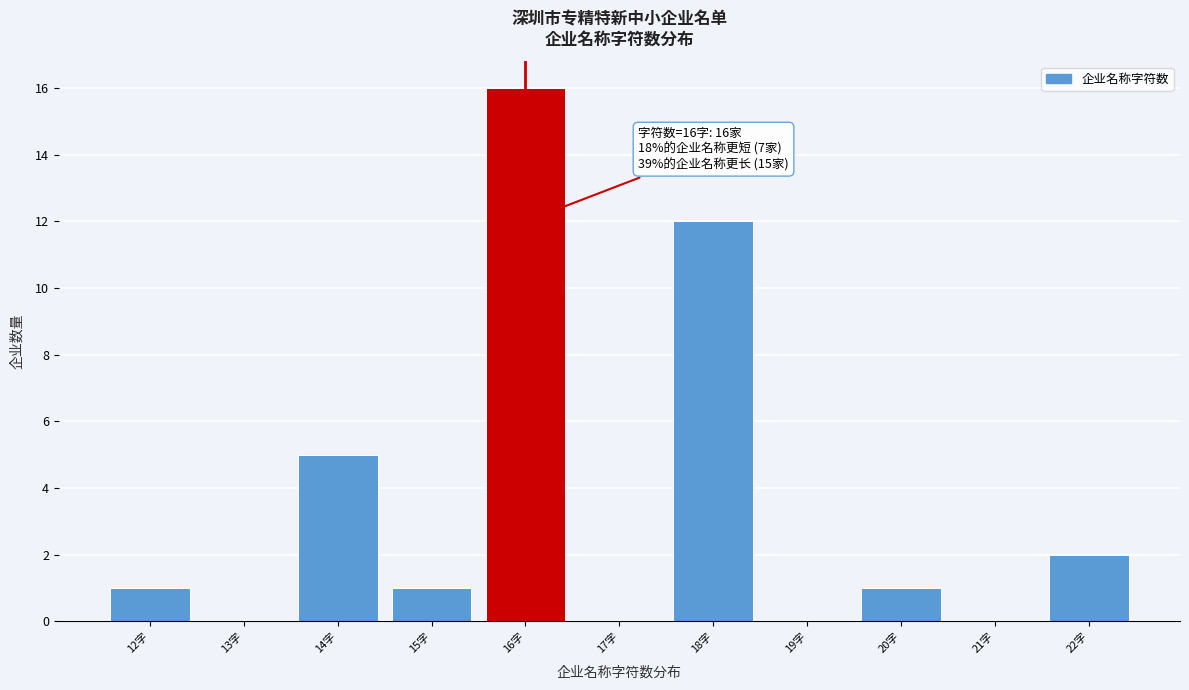

Which range on the x-axis has the tallest bar?

15.5 to 16.5